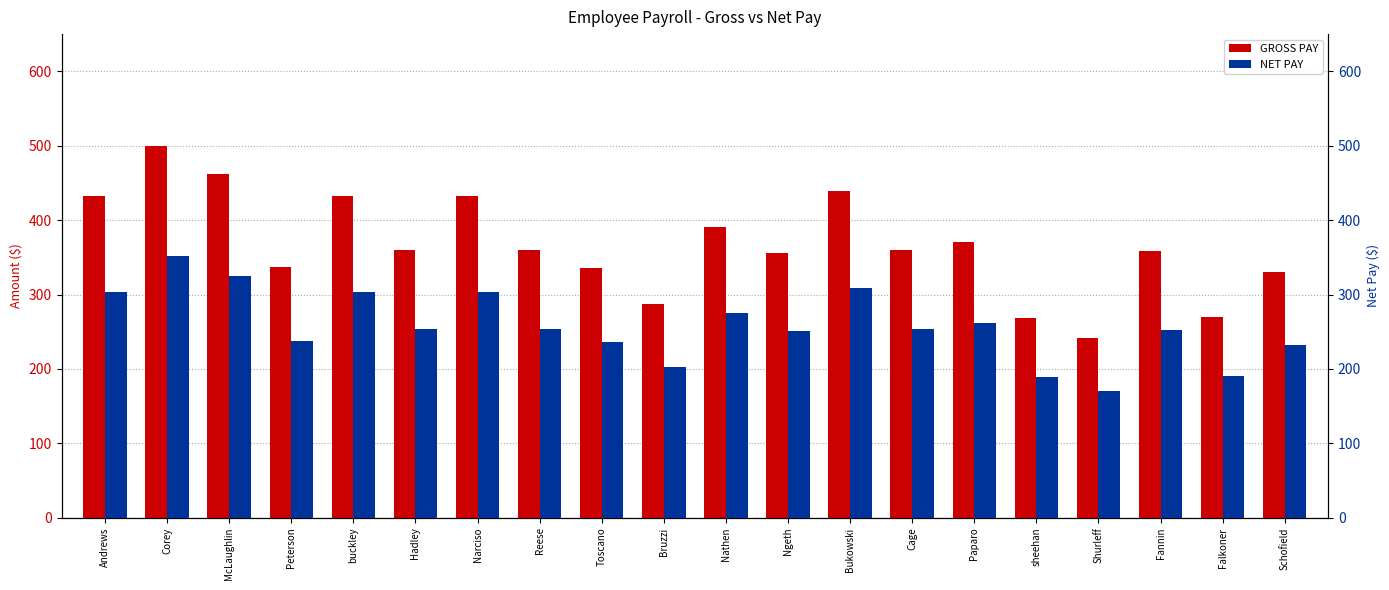

At which category does the chart reach its minimum across all series?

Shurleff